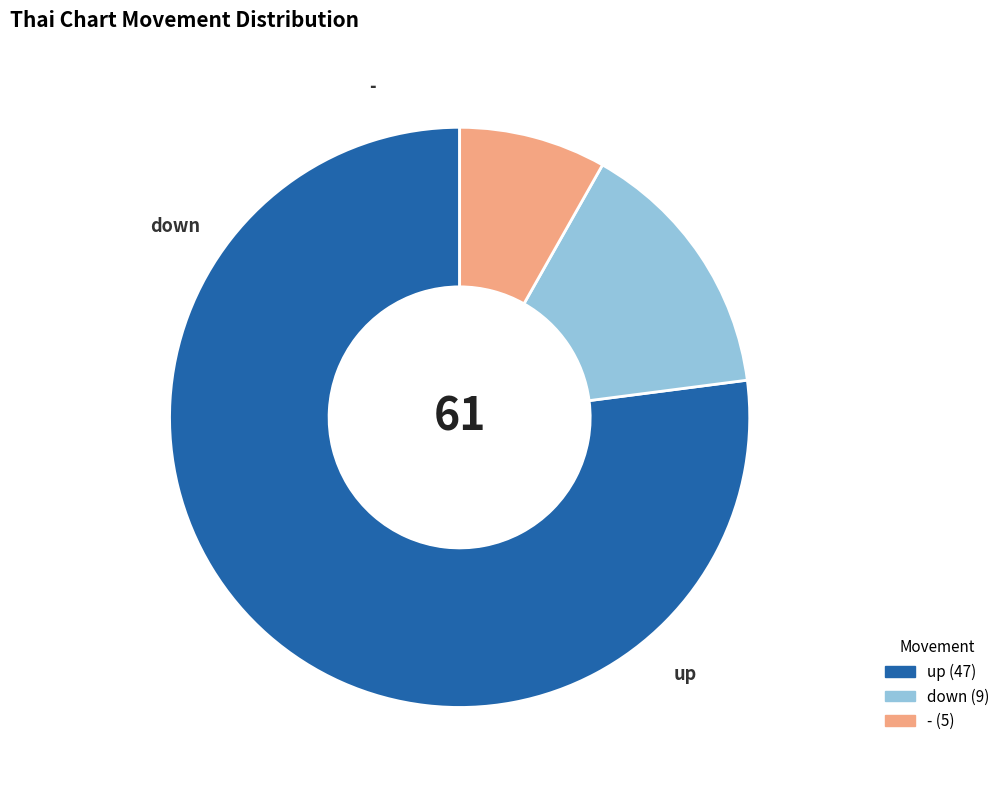

Rank the categories by value from lowest to highest.

-, down, up